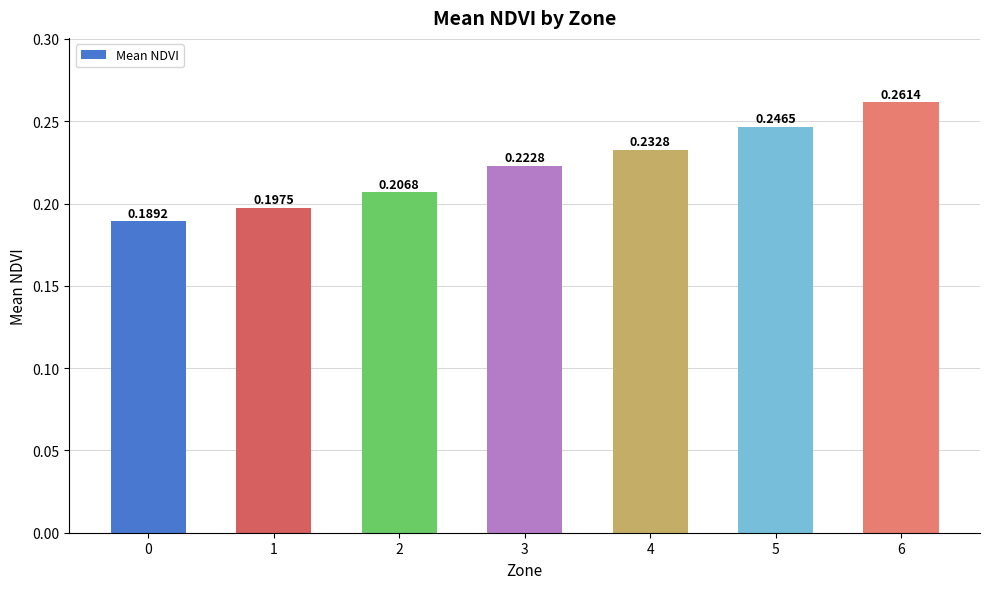

Rank the categories by value from highest to lowest.

6, 5, 4, 3, 2, 1, 0